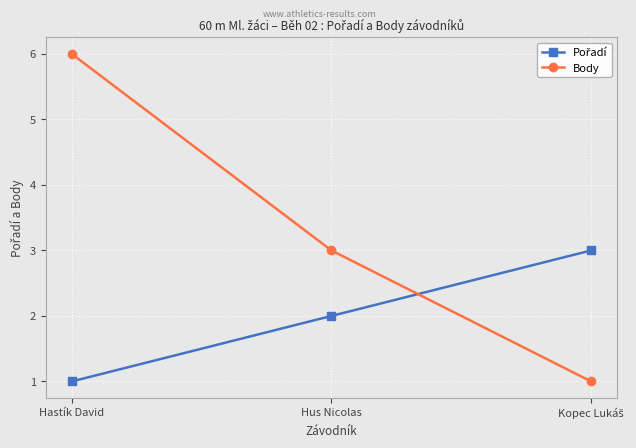

The Body series shows 1 at Hastík David. True or false?

False